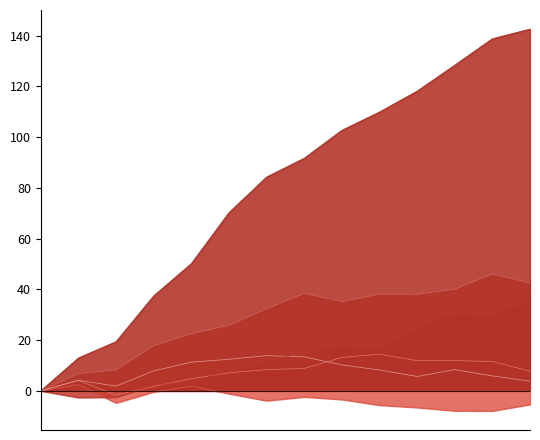

True or false: 50~59歲 has more than 2 interior local peaks.

False